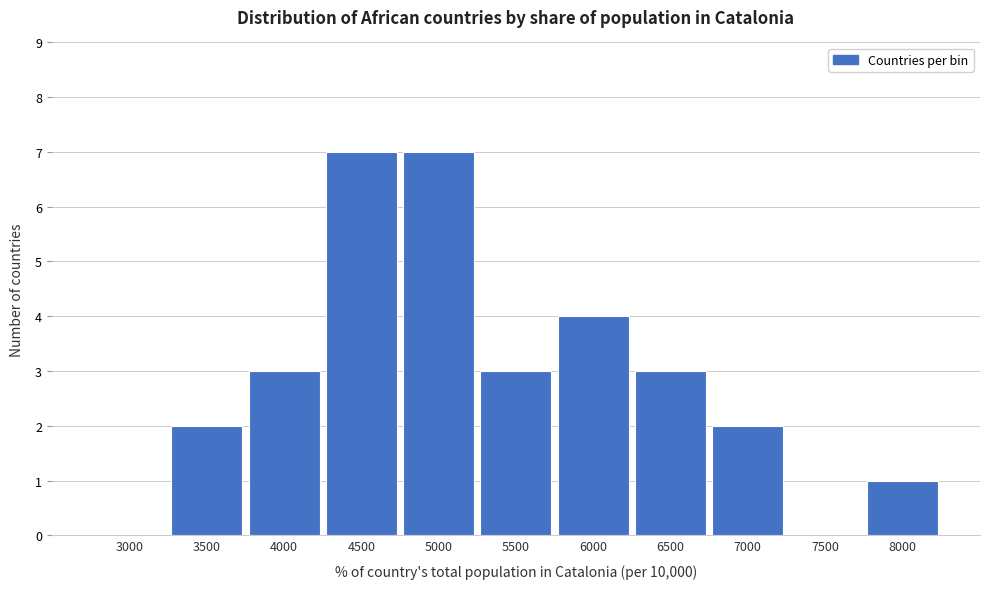

Reading left to right, what are all the values shown in this chart?

3000=0	3500=2	4000=3	4500=7	5000=7	5500=3	6000=4	6500=3	7000=2	7500=0	8000=1